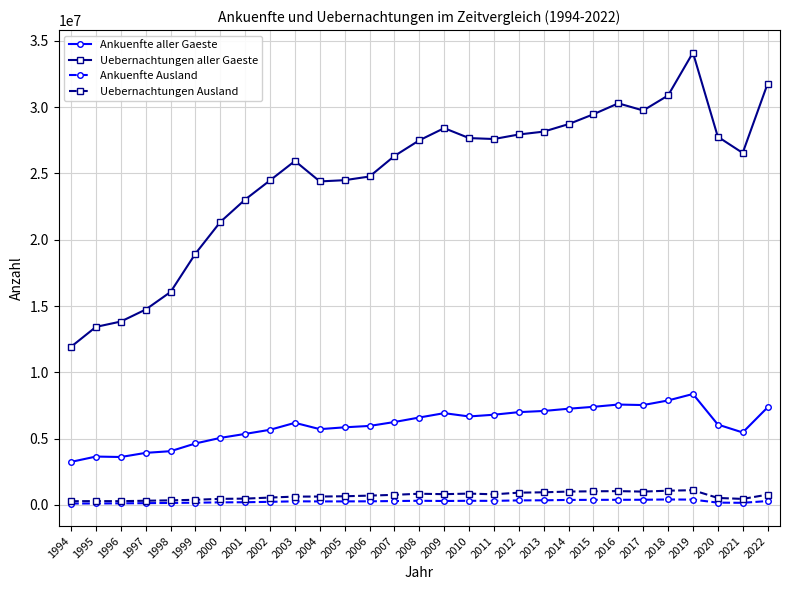

What is the maximum value for Ankuenfte aller Gaeste?

8362988